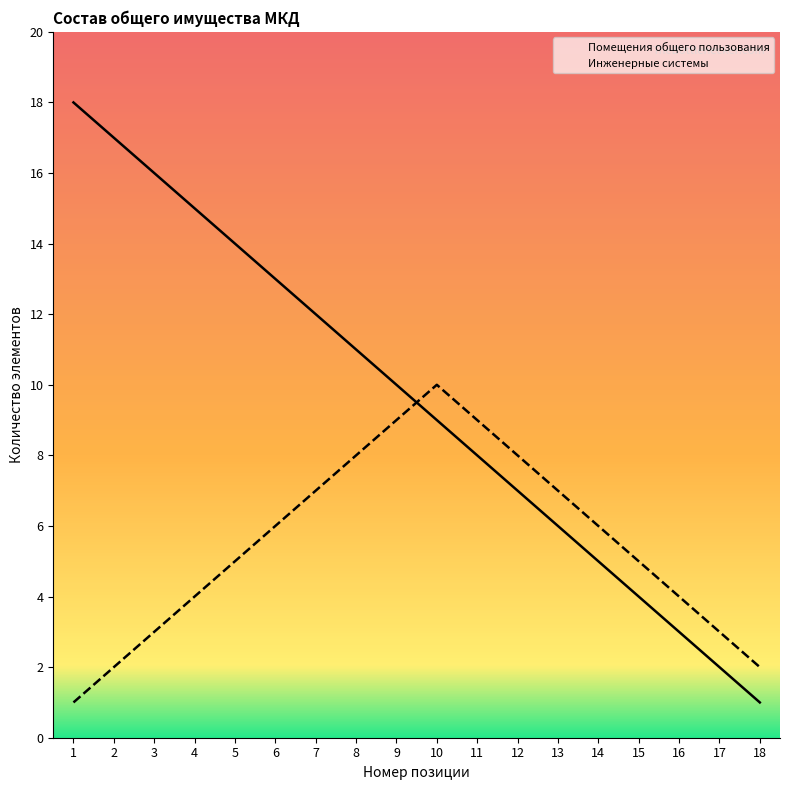

List the labels in order of Помещения общего пользования value, largest first.

1, 2, 3, 4, 5, 6, 7, 8, 9, 10, 11, 12, 13, 14, 15, 16, 17, 18